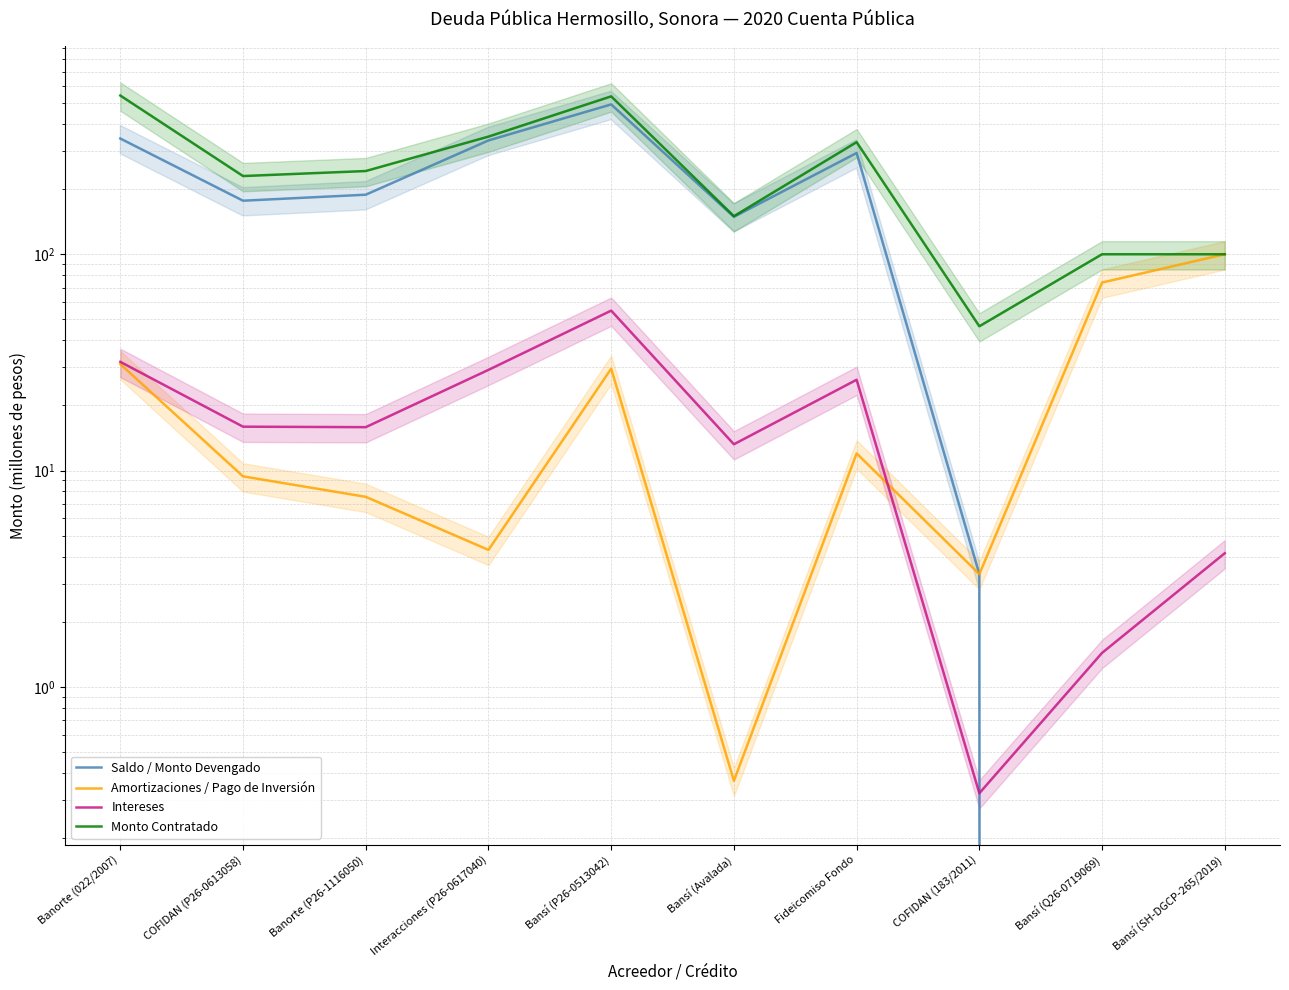

True or false: Intereses has a value of 19.9 at Bansí (Avalada).

False